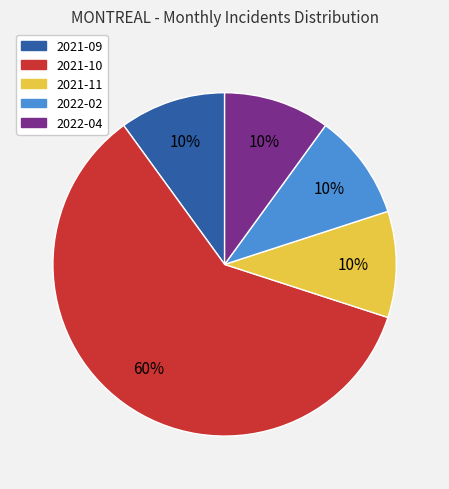

To the nearest percent, what is the difference between the largest and smallest slice percentages?

50%